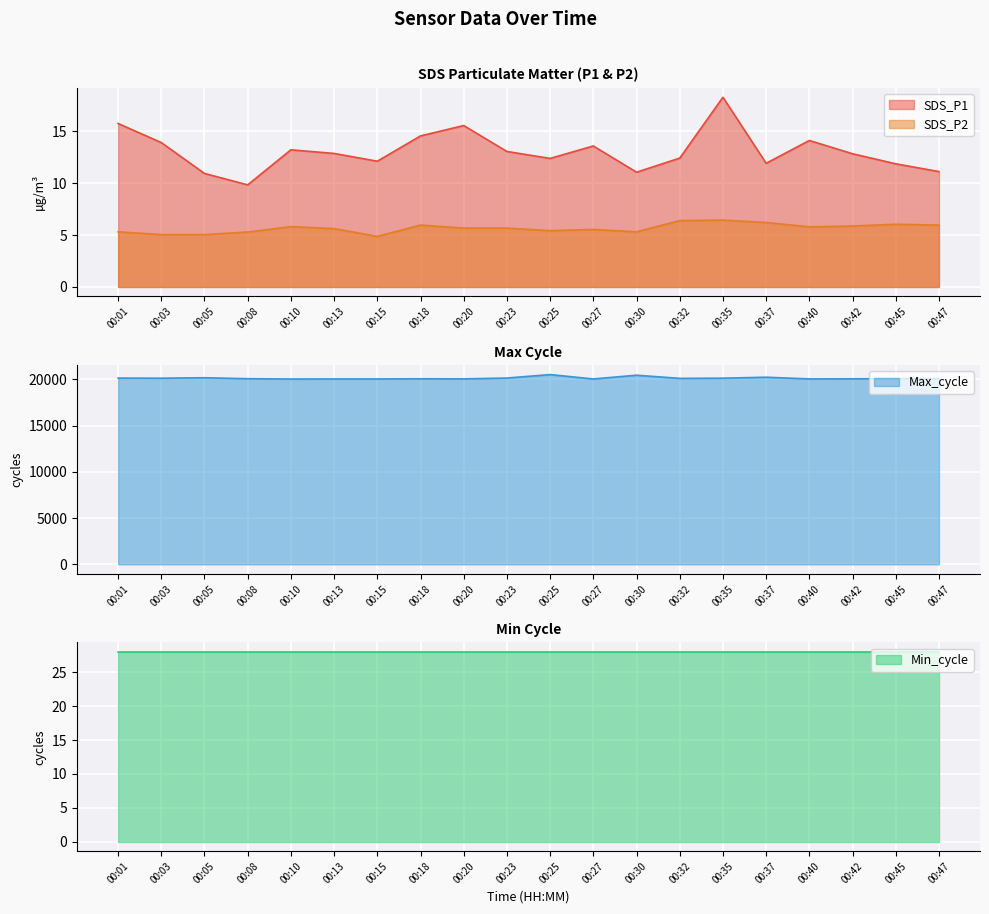

What is the average value of the Max_cycle series?

20129